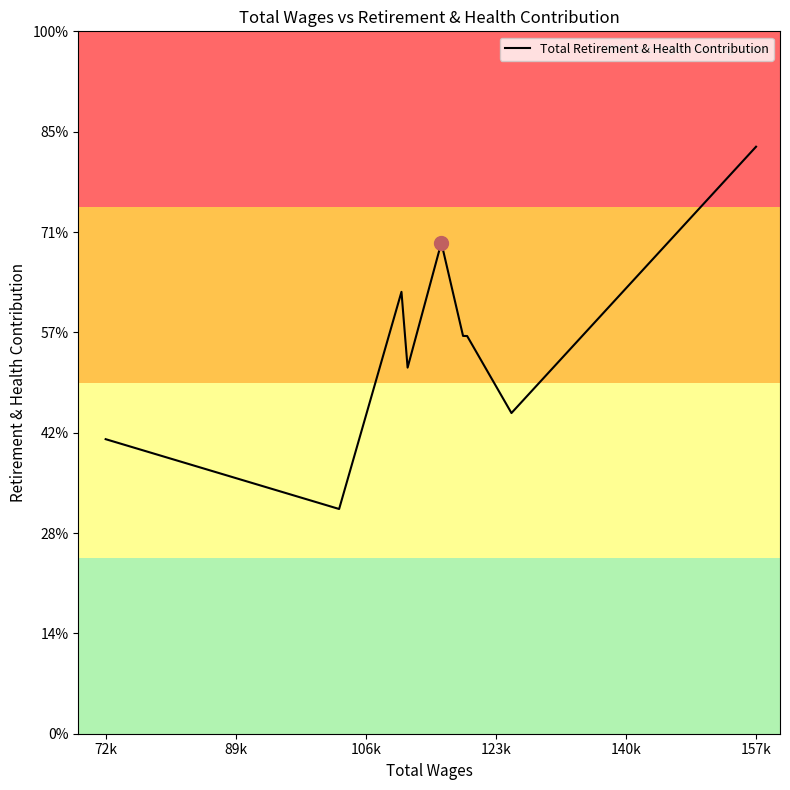

True or false: the data has more than 1 interior local peaks.

True